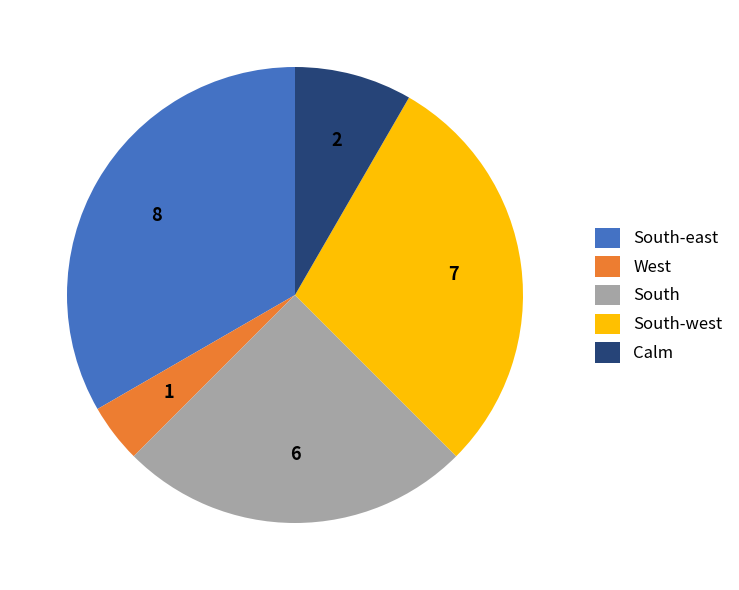

Is it true that South-east is 33% of the pie?

True